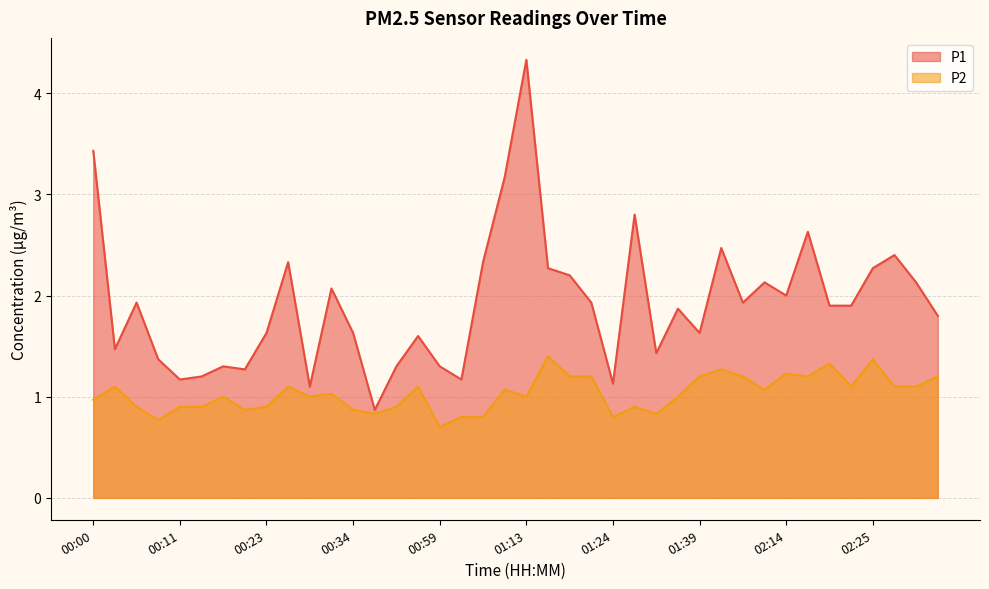

What are all the series names shown in the legend?

P1, P2